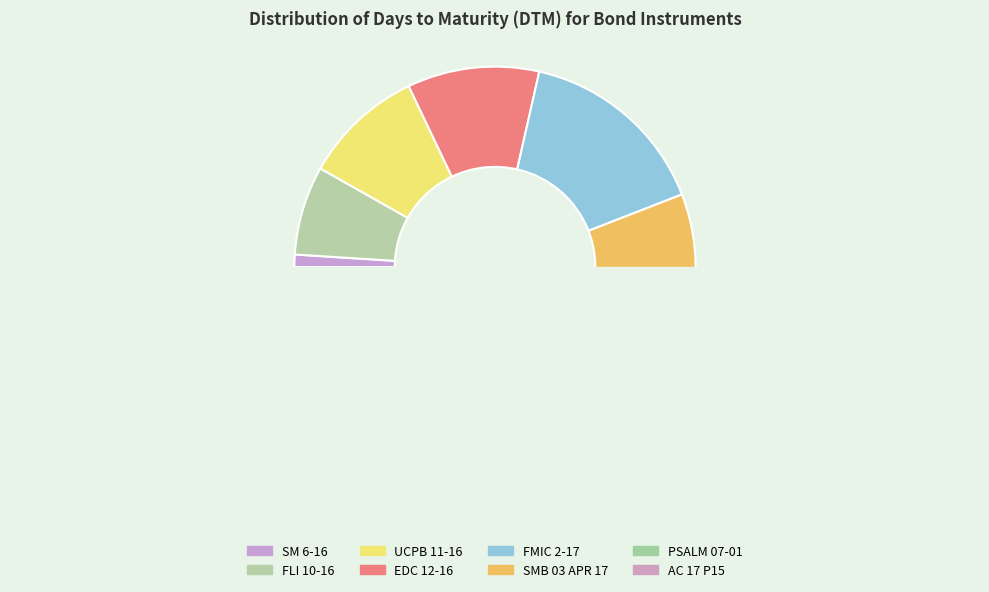

To the nearest percent, what portion does SM 6-16 represent?

1%